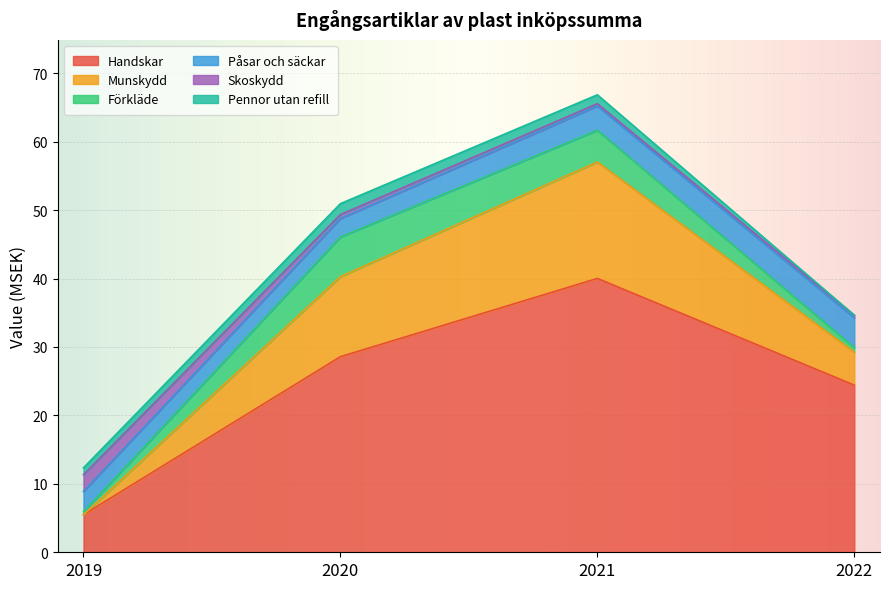

Which has a higher value, 2021 or 2020?

2021